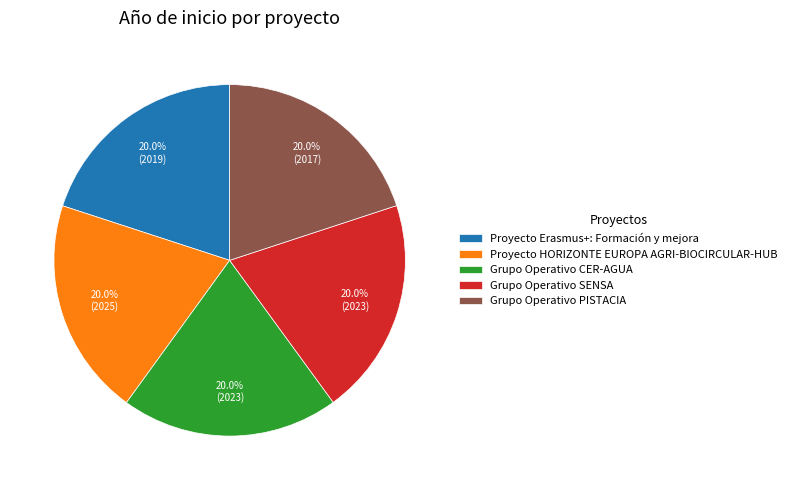

What is the ratio of the value at Grupo Operativo CER-AGUA to the value at Proyecto HORIZONTE EUROPA AGRI-BIOCIRCULAR-HUB?

1.0